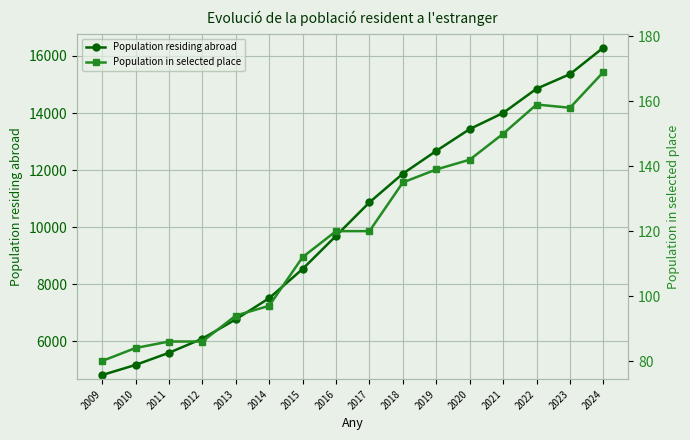

What is the minimum value shown in the chart?

80